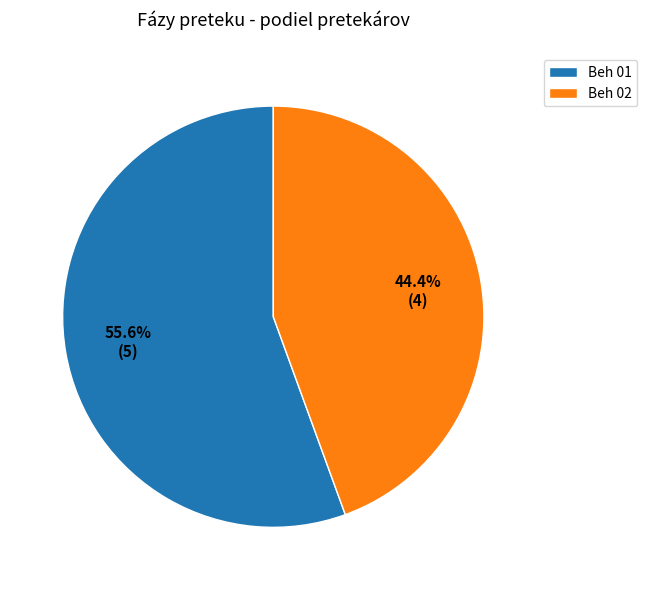

To the nearest percent, what is the combined percentage of Beh 02 and Beh 01?

100%